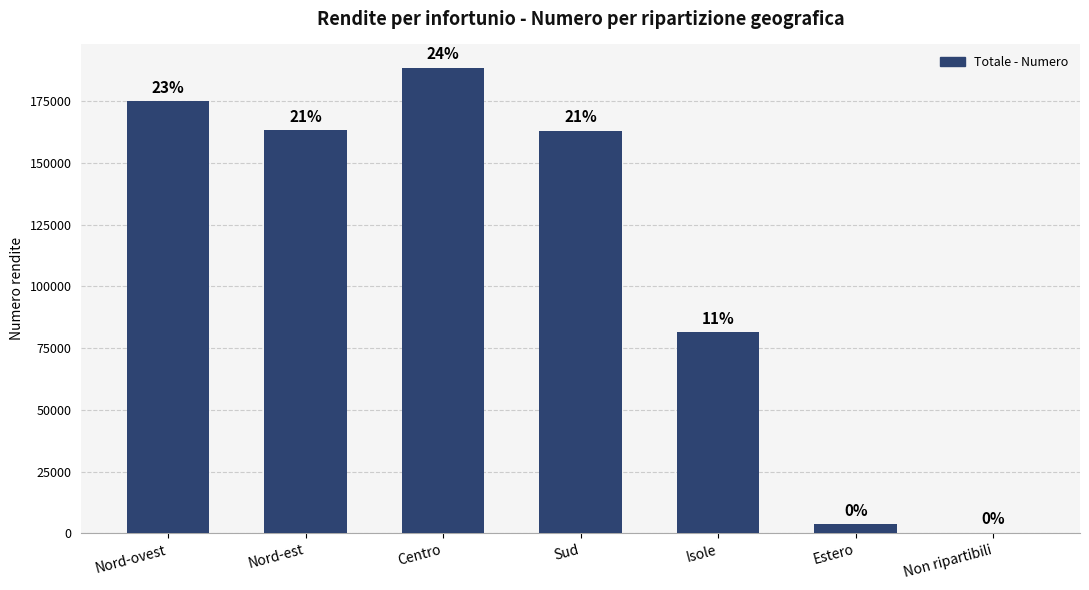

Is it true that the value at Centro is 188470?

True